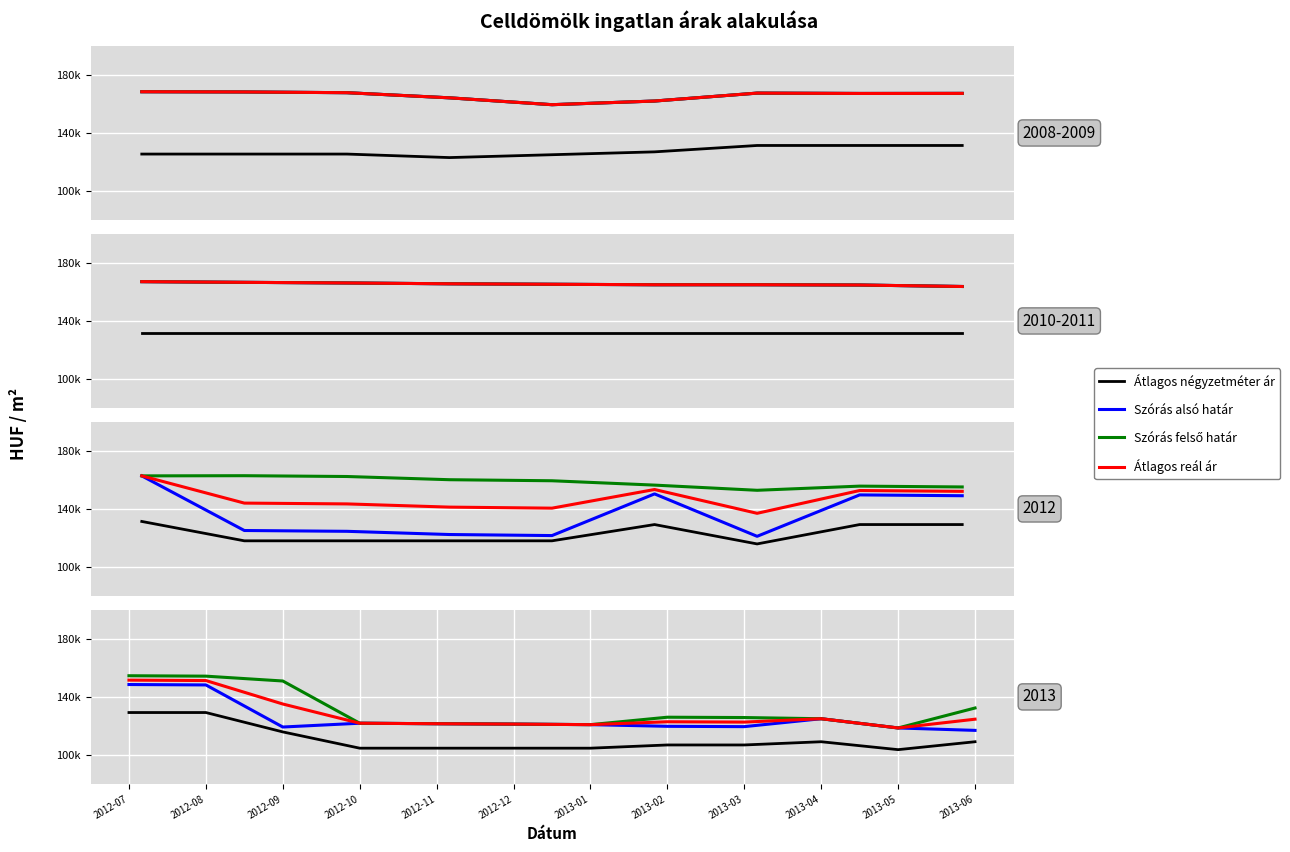

What is the sum of all Átlagos négyzetméter ár values?

1328492